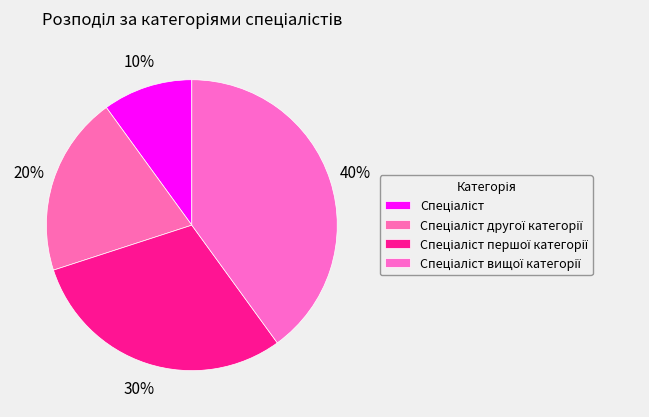

To the nearest percent, what is the difference between the largest and smallest slice percentages?

30%